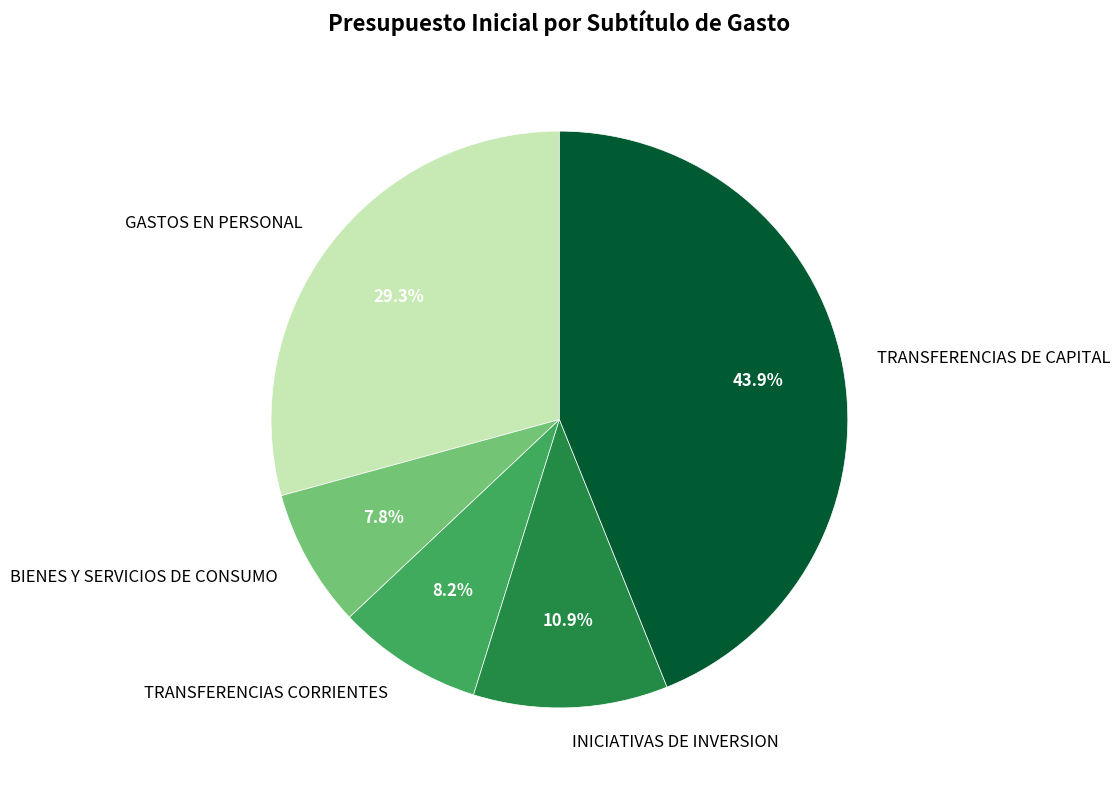

How much of the chart is everything except TRANSFERENCIAS CORRIENTES?

91.8%